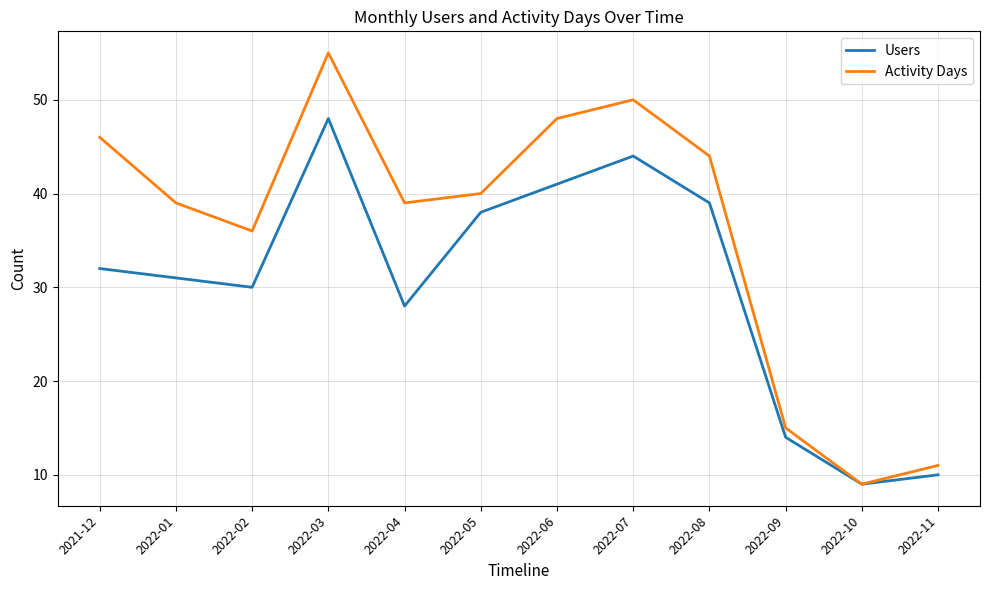

Which series changed the most between 2022-07 and 2022-09?

Activity Days